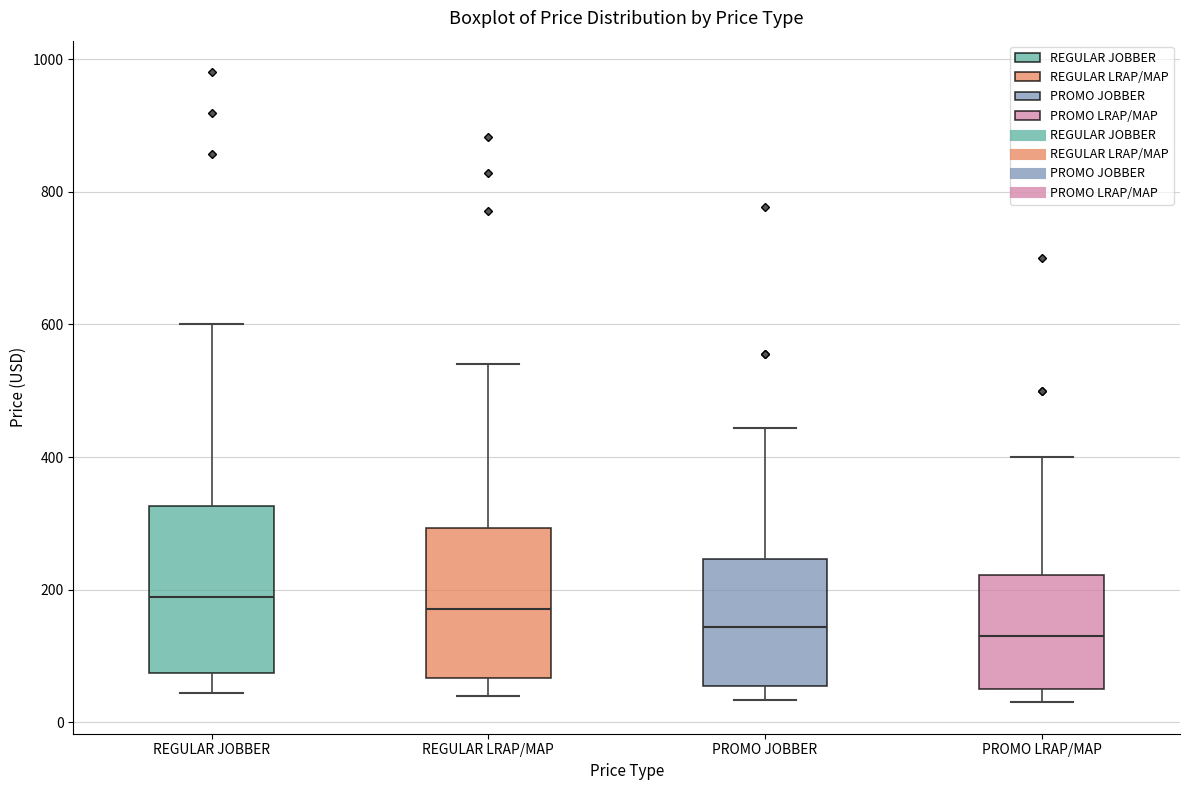

Where is the upper edge of the box for PROMO LRAP/MAP on the y-axis? The values are not printed on the chart, so give them approximately, as read against the axis.

220